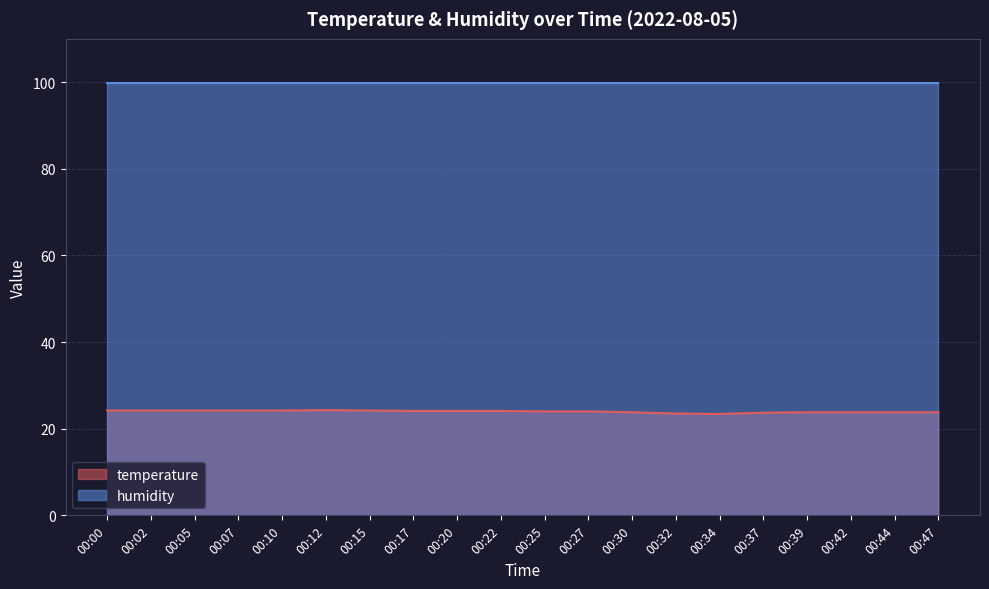

The chart shows a value of 24.2 at 00:02. True or false?

True